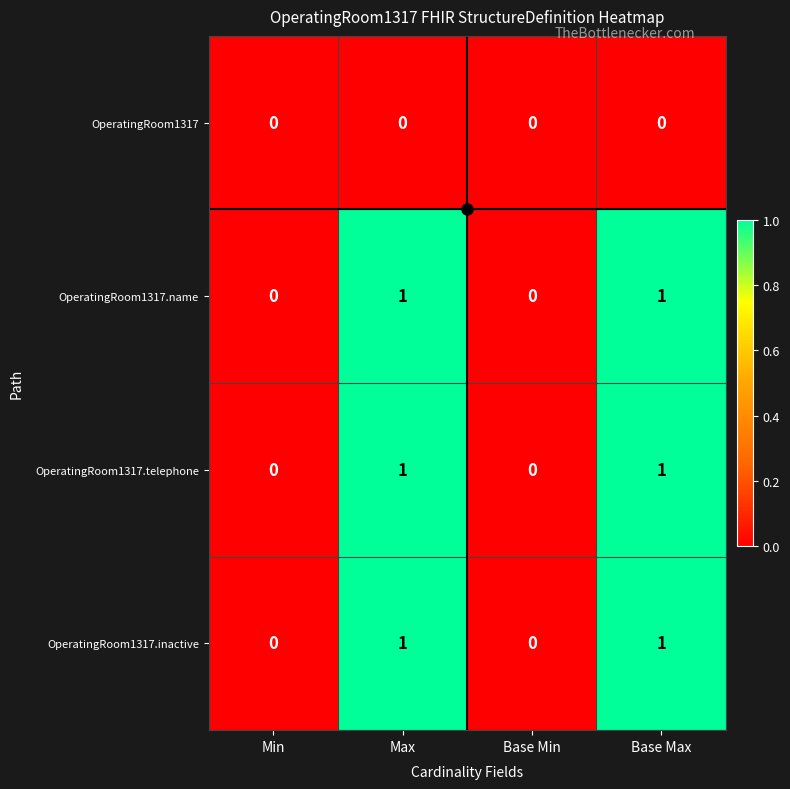

How many OperatingRoom1317.telephone values are between 0 and 1?

4